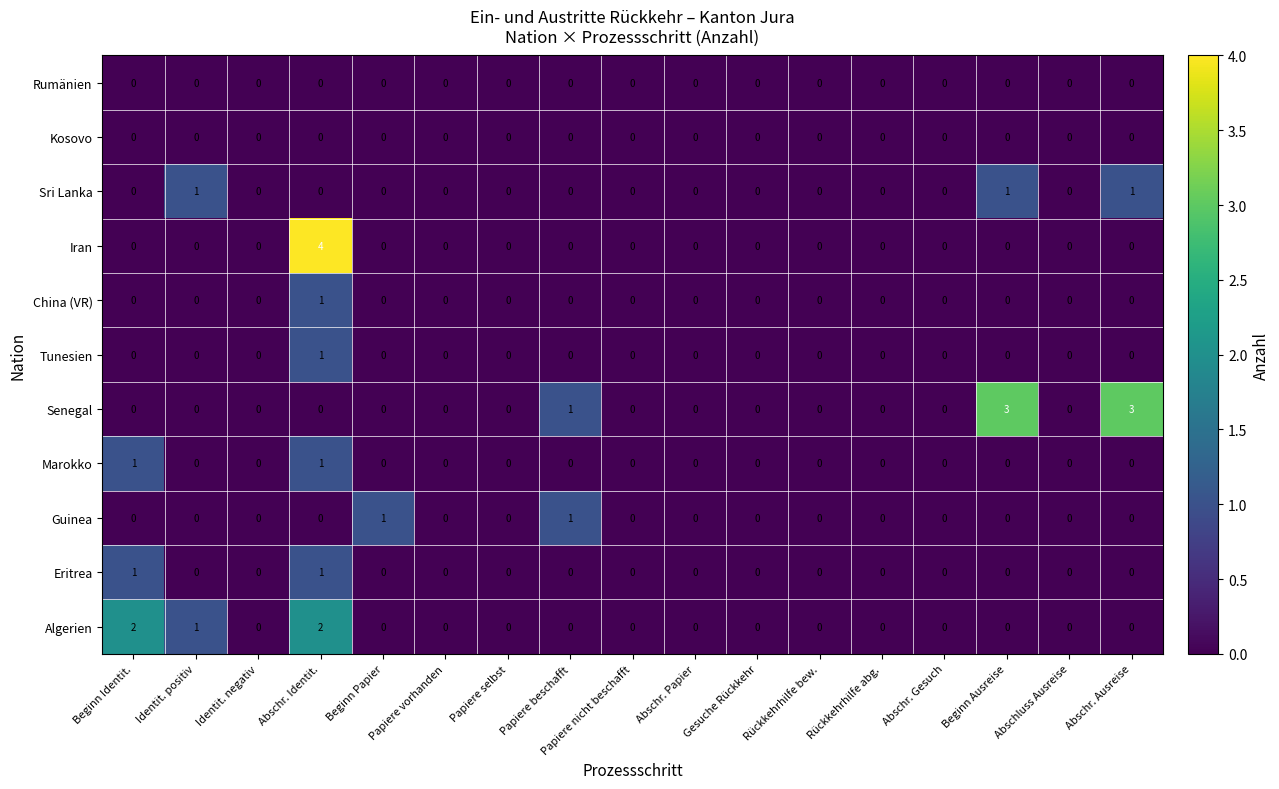

What is the spread (max minus min) of values at Beginn Ausreise?

3